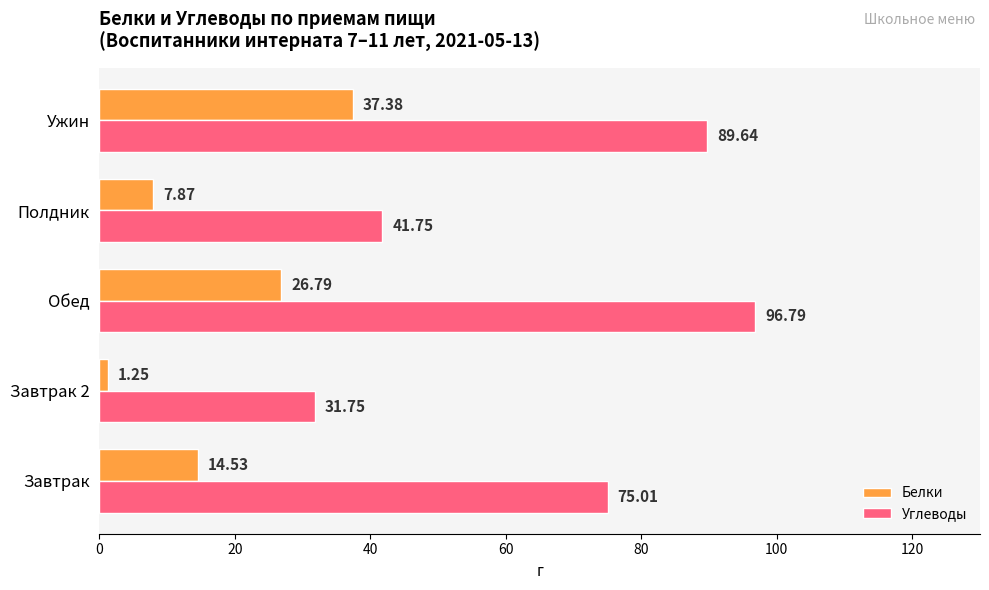

Is the value of Белки at Полдник greater than the value of Углеводы at Завтрак 2?

No